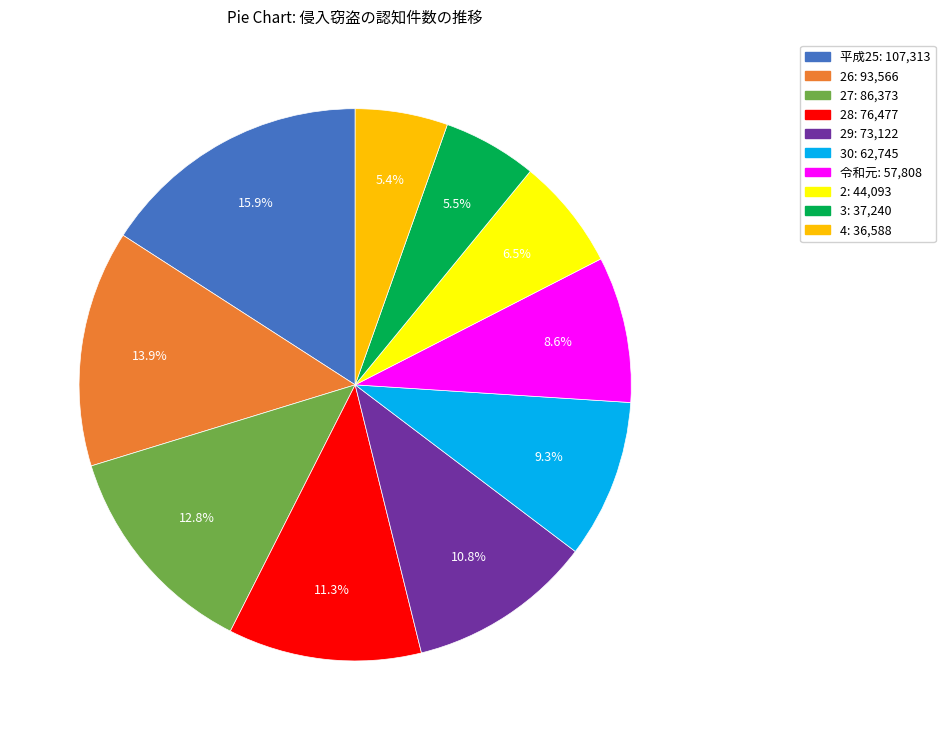

Does any single category account for the majority?

No